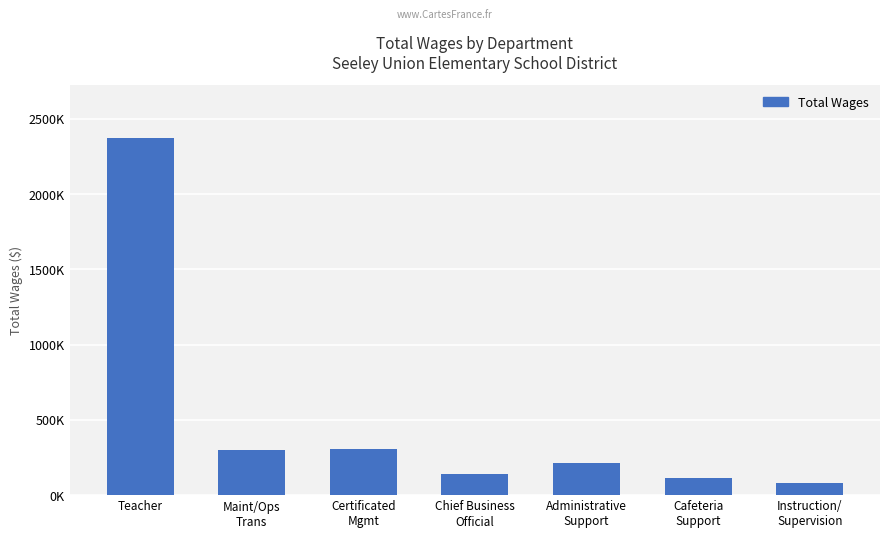

Count the number of values greater than 212428.

3